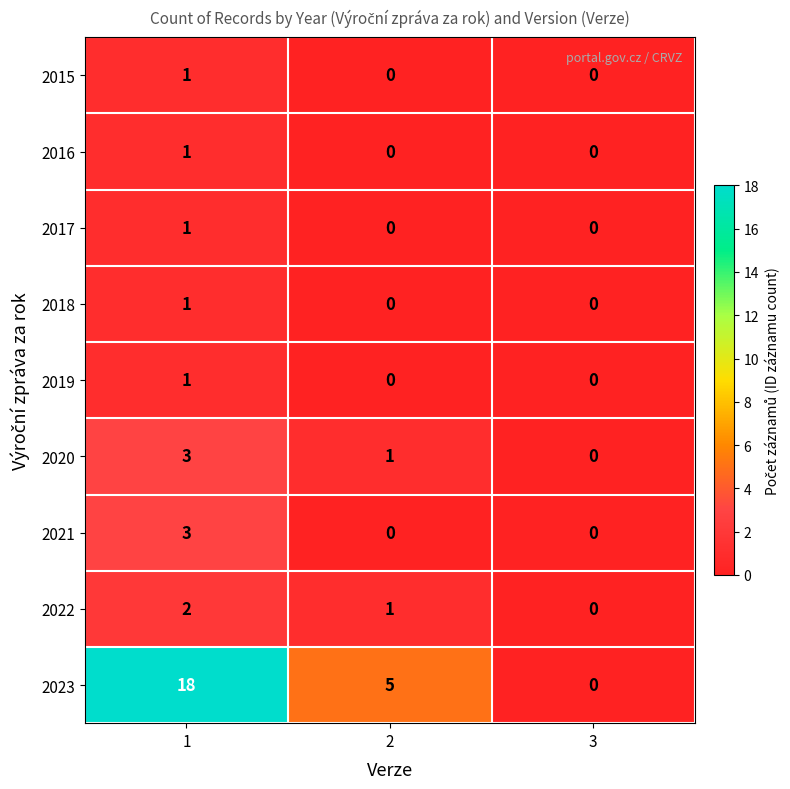

The 2015 series shows 0 at 1. True or false?

False